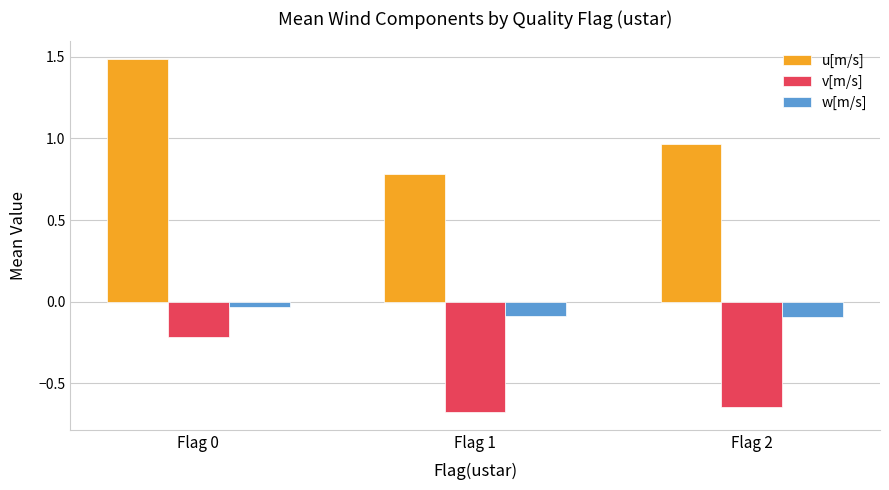

What is the maximum value shown in the chart?

1.5